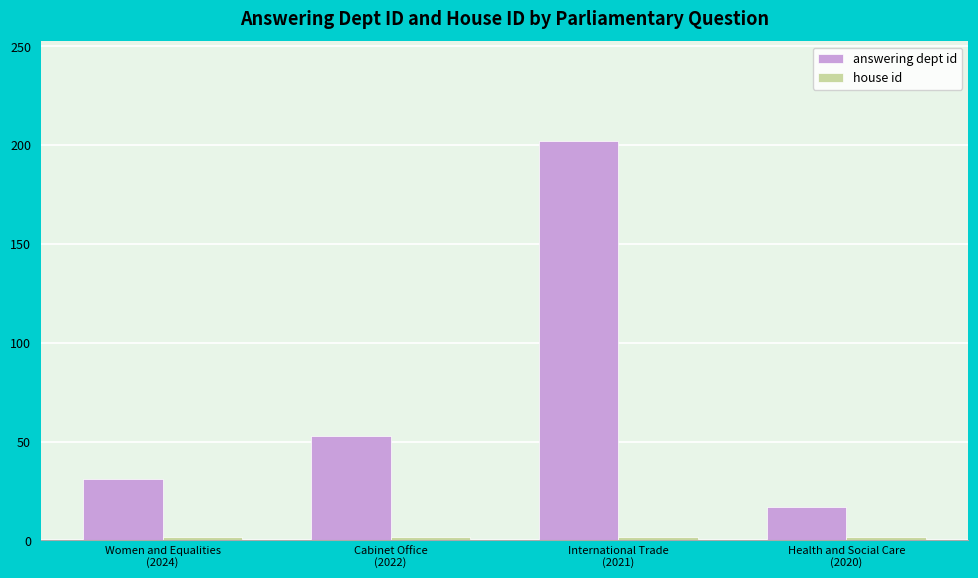

What is the average value of the answering dept id series?

76